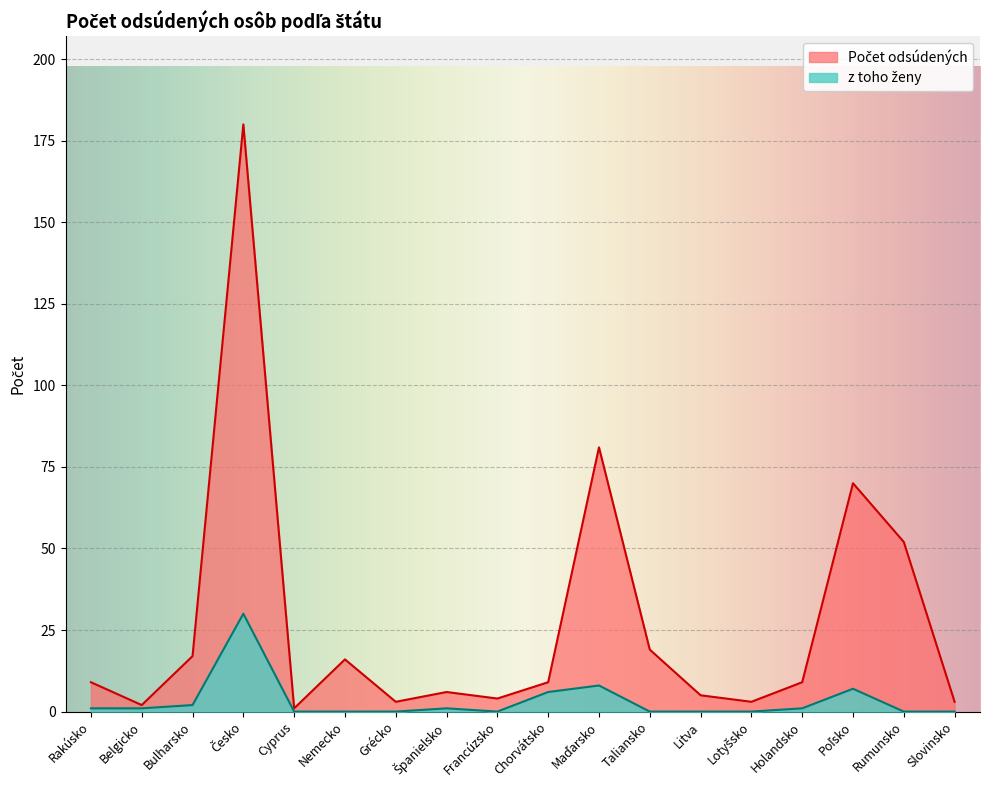

Between Nemecko and Španielsko, which is larger?

Nemecko